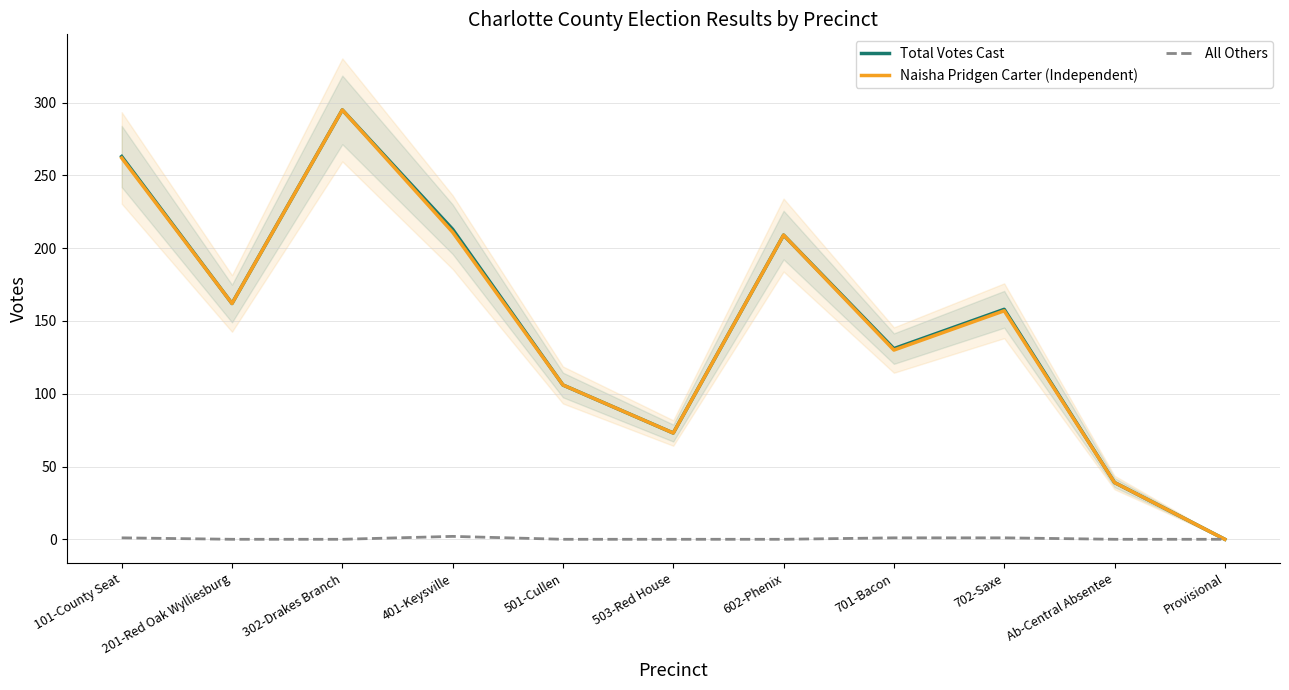

At which label does Total Votes Cast reach its peak?

302-Drakes Branch